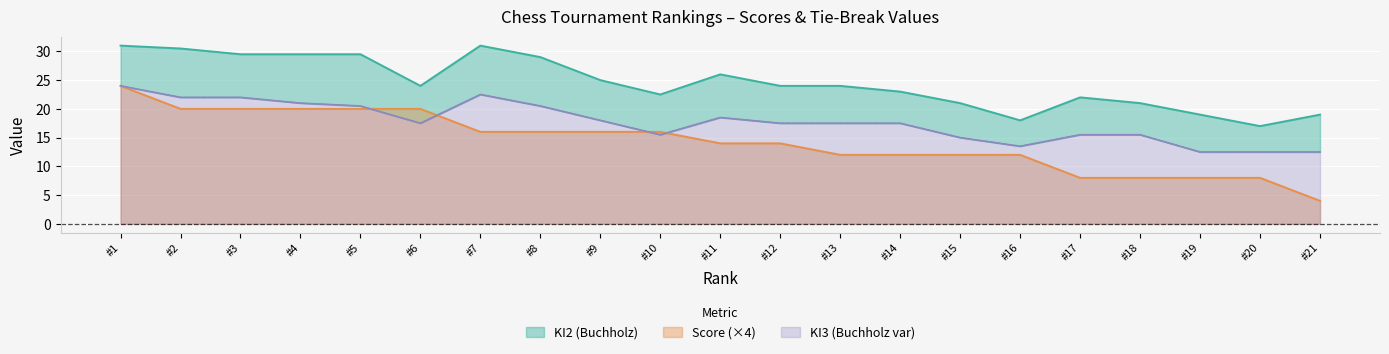

True or false: KI2 (Buchholz) and KI3 (Buchholz var) intersect in this chart.

False